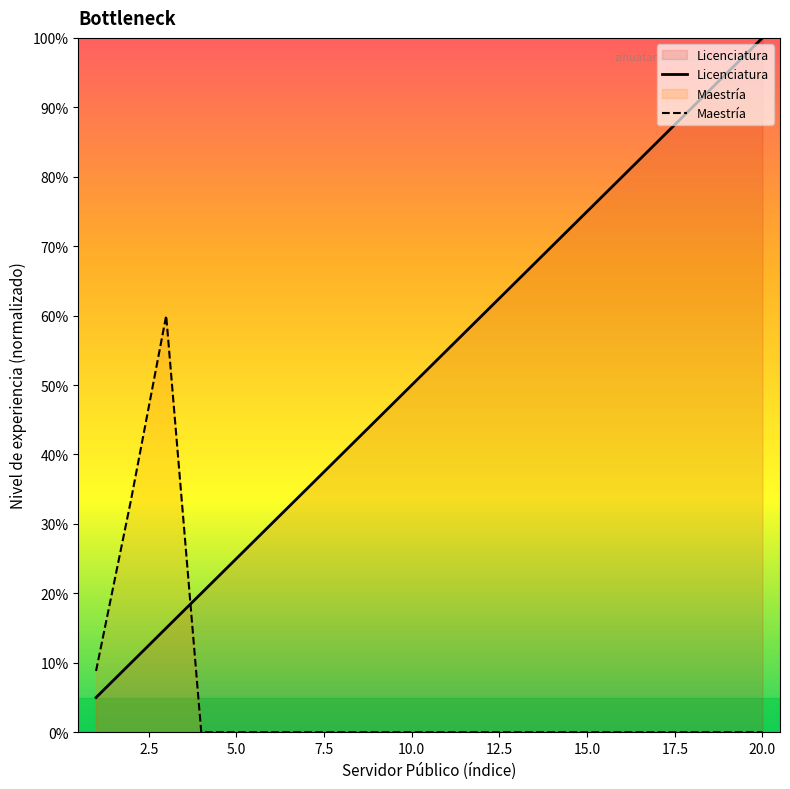

Read the Licenciatura value at 15.0.

75.0